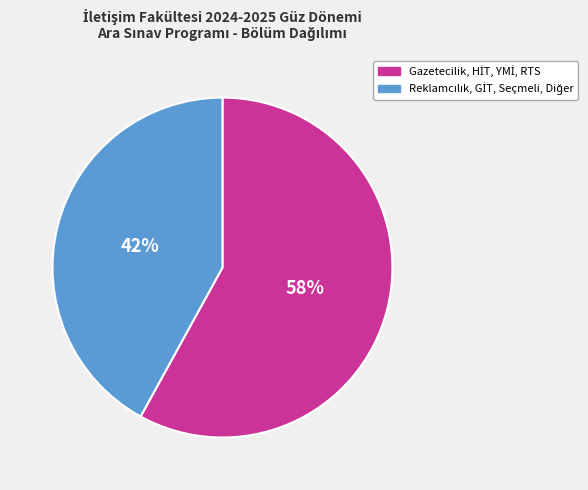

Is there any slice that represents more than half of the pie?

Yes